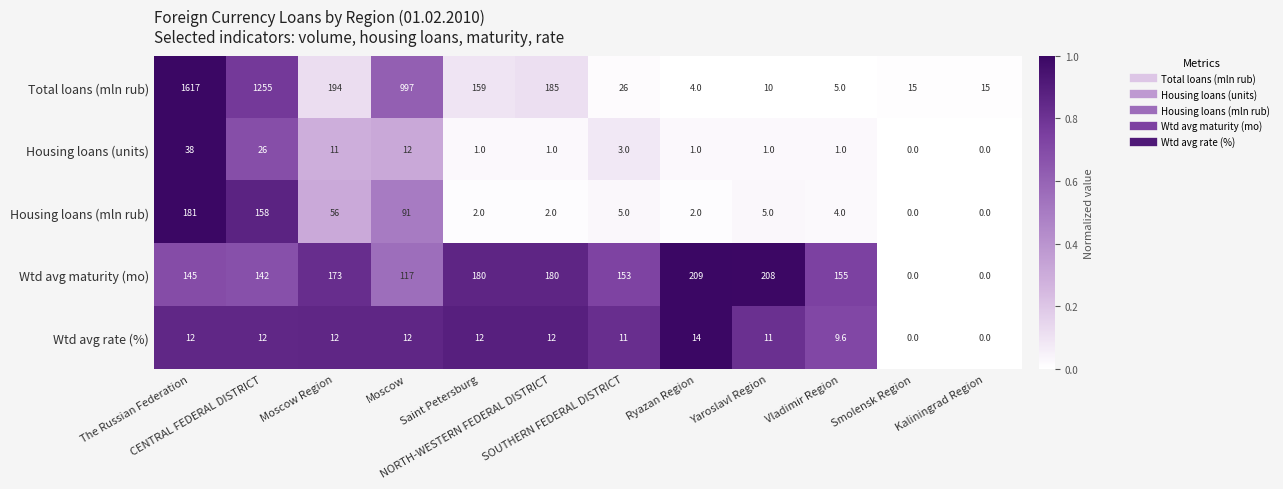

Which series has the largest total across all categories?

Total loans (mln rub)